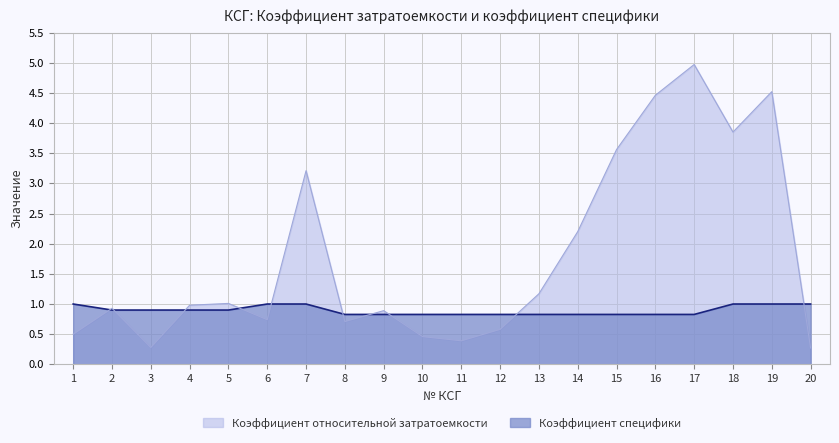

At which category does Коэффициент относительной затратоемкости reach its first local valley?

3